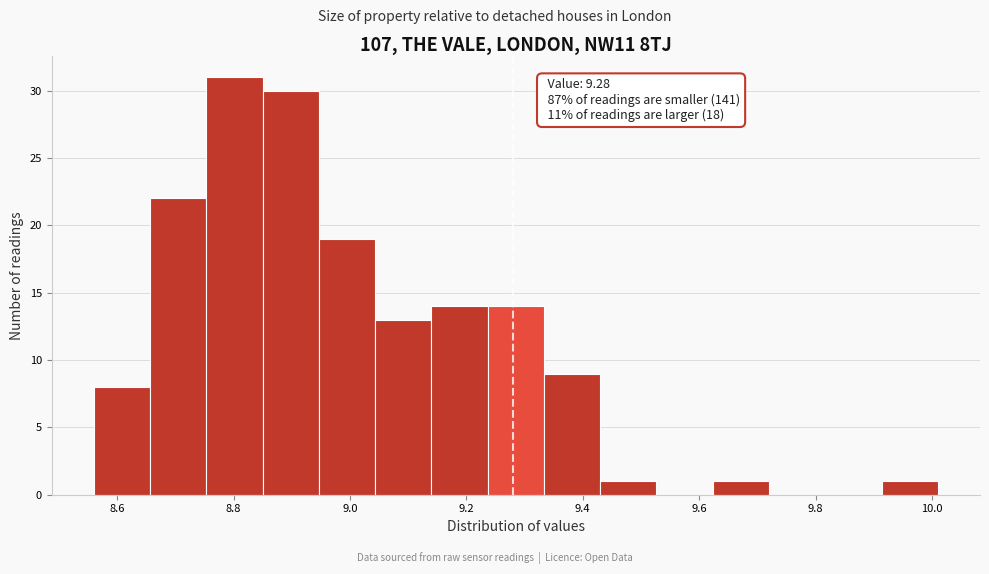

Over which range of the x-axis is the bar tallest?

8.76 to 8.86